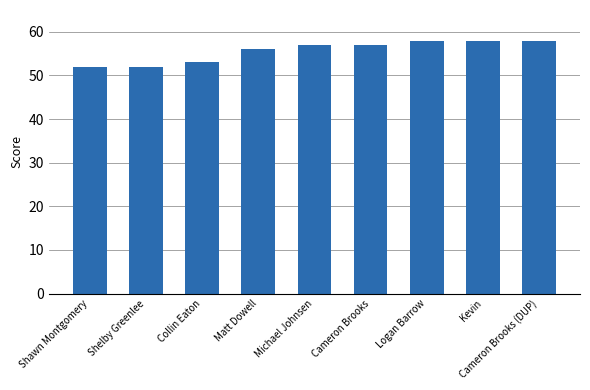

Is it true that the value at Collin Eaton is 53?

True